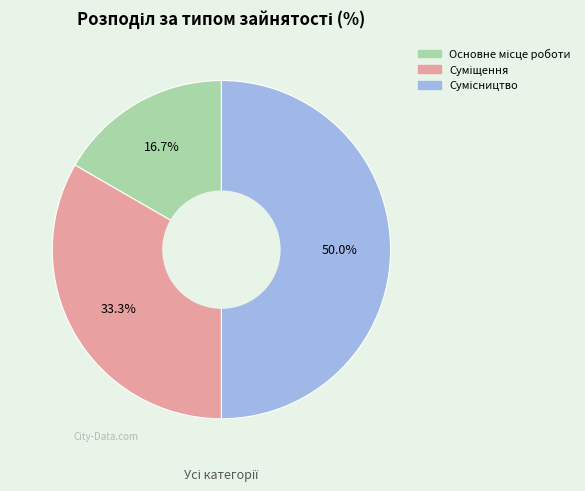

True or false: Суміщення accounts for 33% of the total.

True